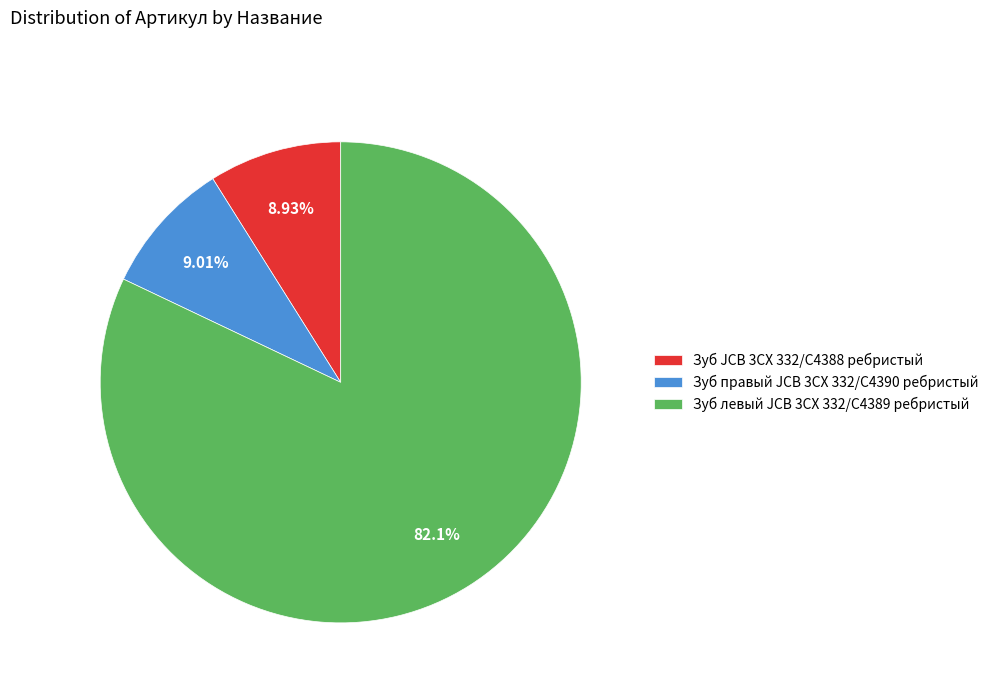

Approximately how many times larger is the value at Зуб правый JCB 3CX 332/C4390 ребристый compared to Зуб левый JCB 3CX 332/C4389 ребристый?

0.1